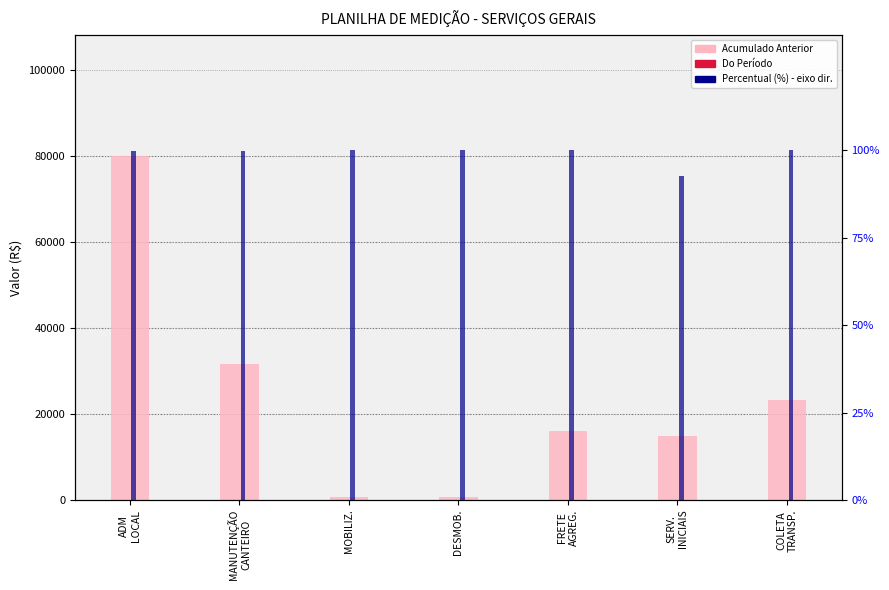

Is the value of Percentual (%) at DESMOB. greater than the value of Do Período at MOBILIZ.?

Yes